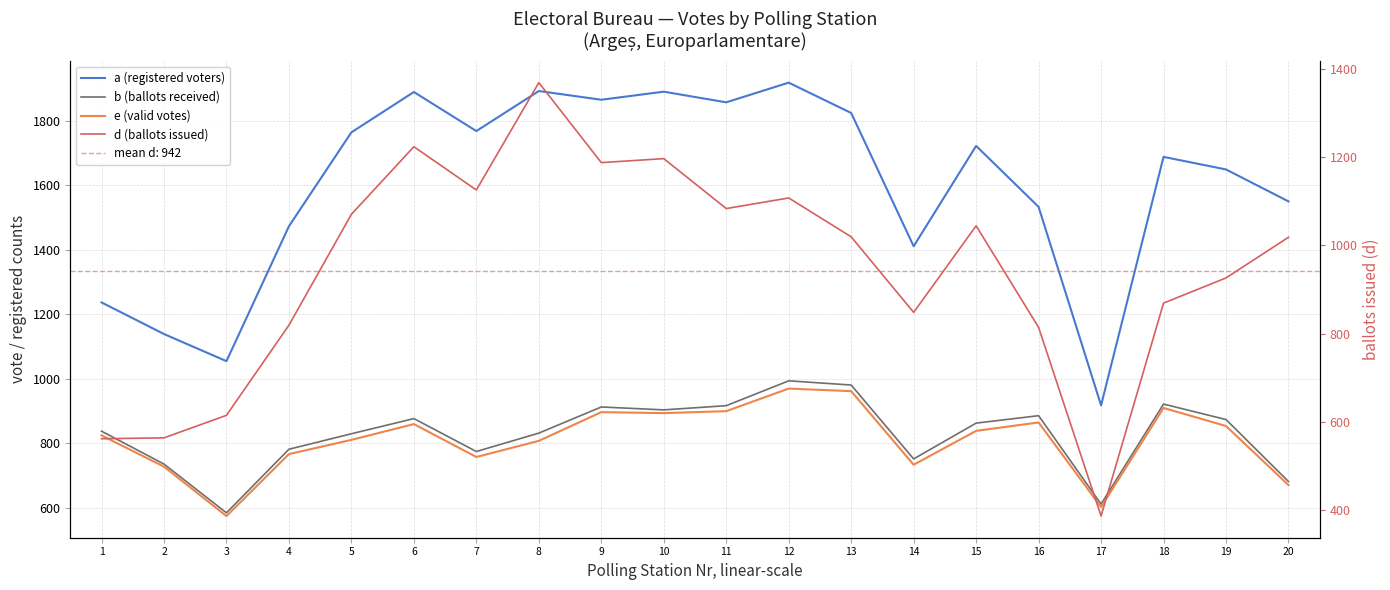

What is the greatest value displayed?

1918